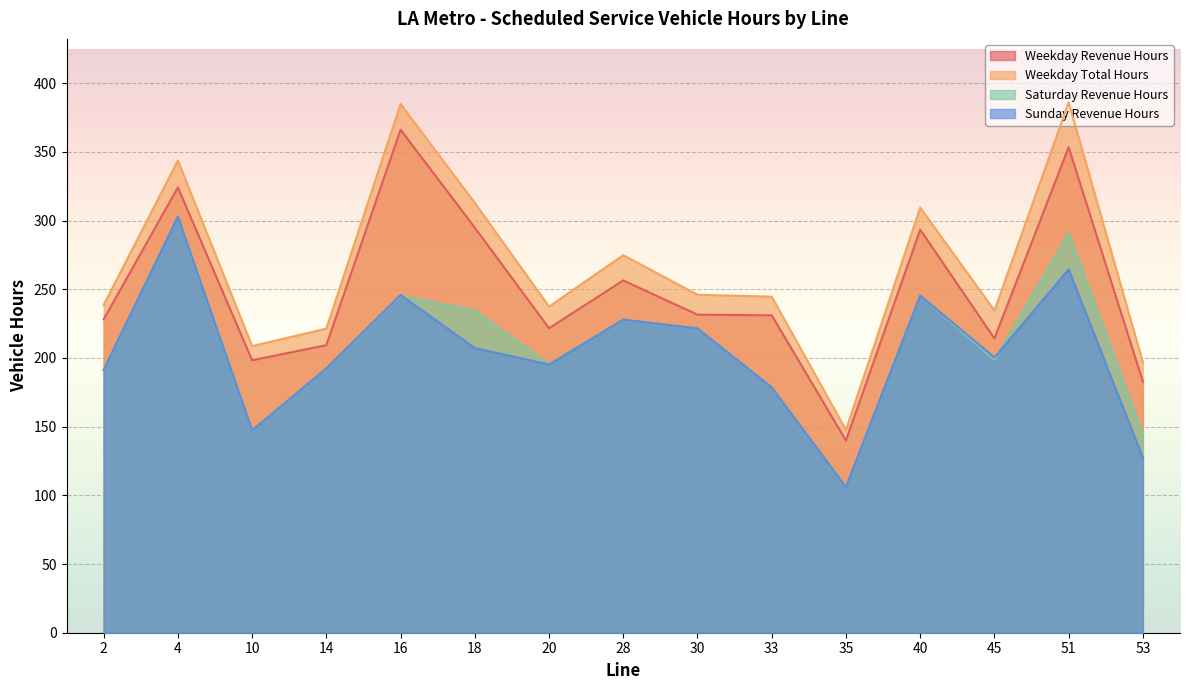

What is the difference between the Weekday Total Hours values at 53 and 14?

24.7